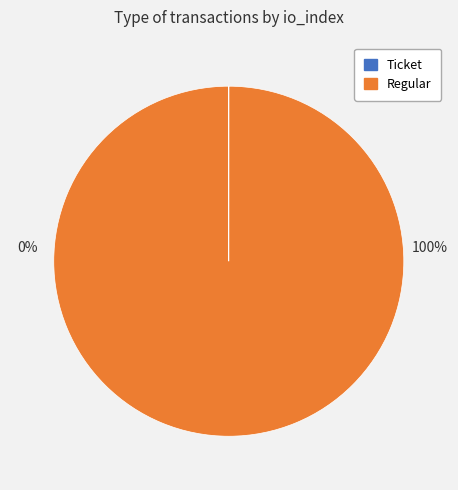

Combined, what portion of the pie is Regular and Ticket?

100.0%